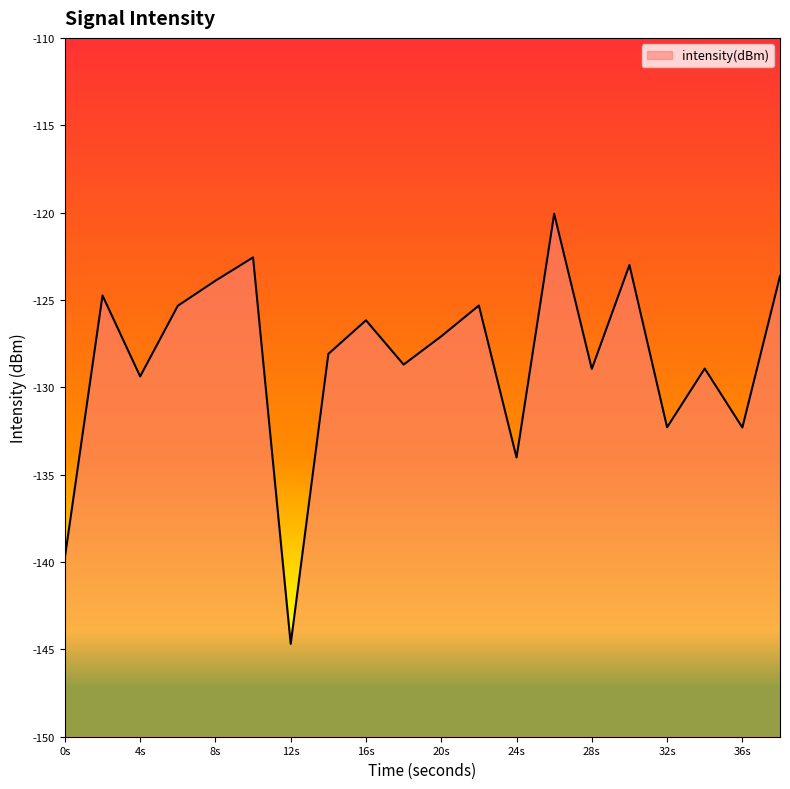

What is the minimum value shown in the chart?

-144.7